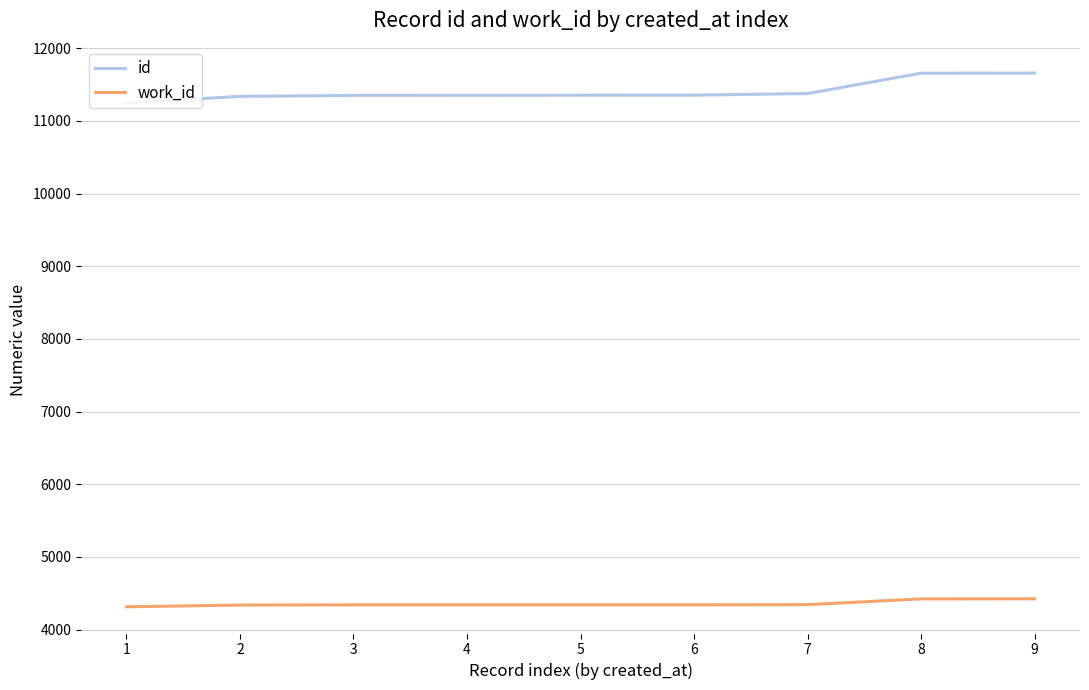

What is the minimum value shown in the chart?

4313